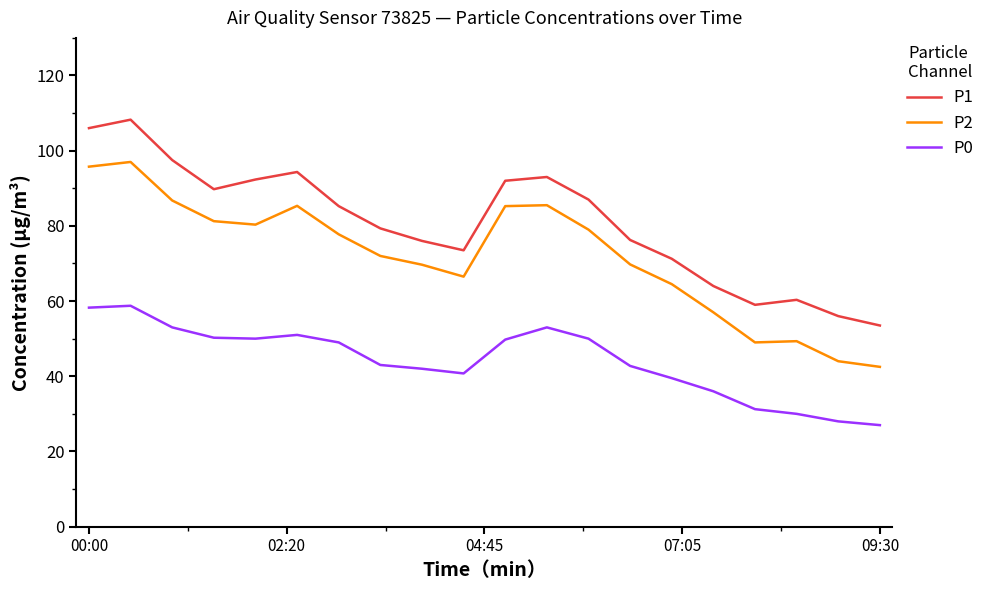

How many lines are shown in the chart?

3